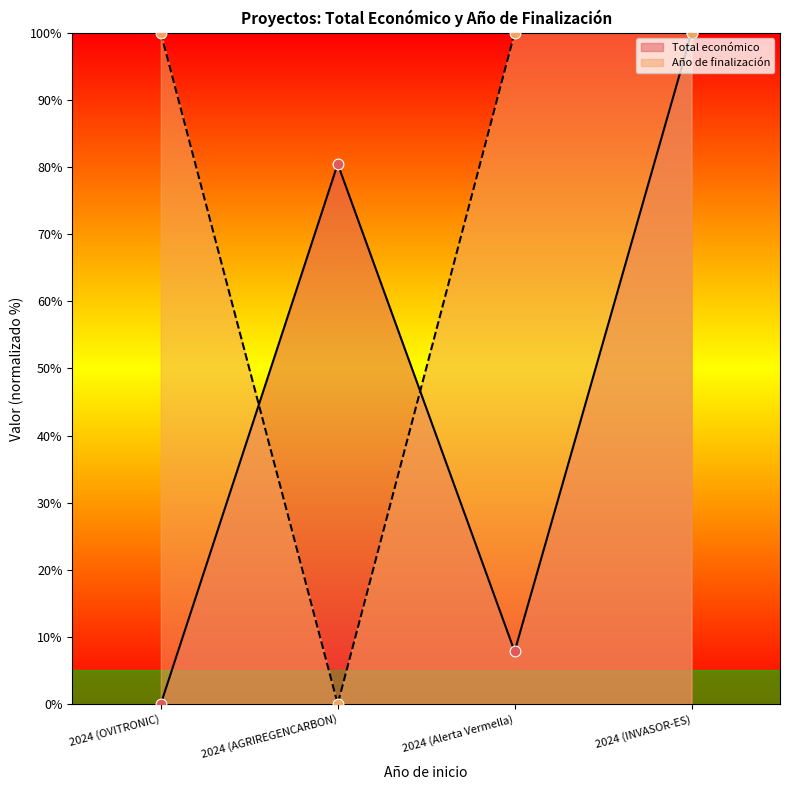

Is the value of Año de finalización at 2024 (Alerta Vermella) greater than the value of Total económico at 2024 (Alerta Vermella)?

Yes